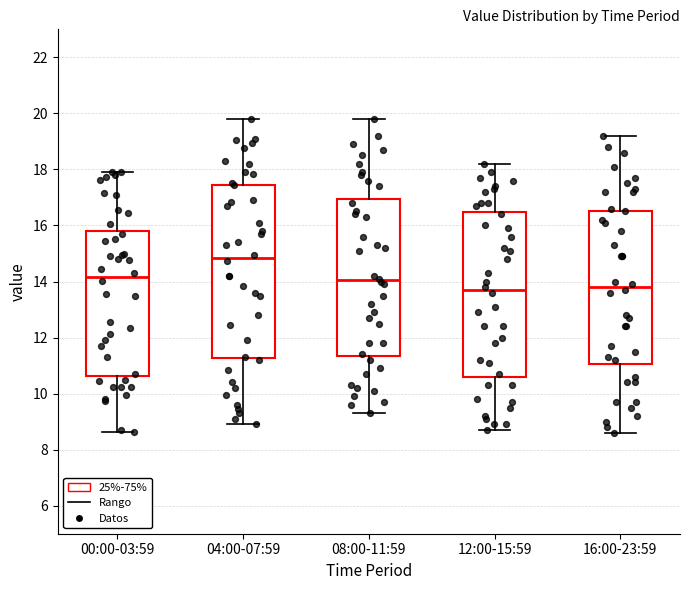

Reading left to right, transcribe this box plot: for each box, give where its median line is, the range the box spans, and where its two whiskers end, as read against the y-axis. The values are not printed on the chart, so give them approximately, as read against the axis.

00:00-03:59: median 14.2, box 10.6 to 15.8, whiskers 8.6 to 18.0
04:00-07:59: median 14.8, box 11.2 to 17.4, whiskers 9.0 to 19.8
08:00-11:59: median 14.0, box 11.4 to 17.0, whiskers 9.4 to 19.8
12:00-15:59: median 13.8, box 10.6 to 16.4, whiskers 8.8 to 18.2
16:00-23:59: median 13.8, box 11.0 to 16.6, whiskers 8.6 to 19.2